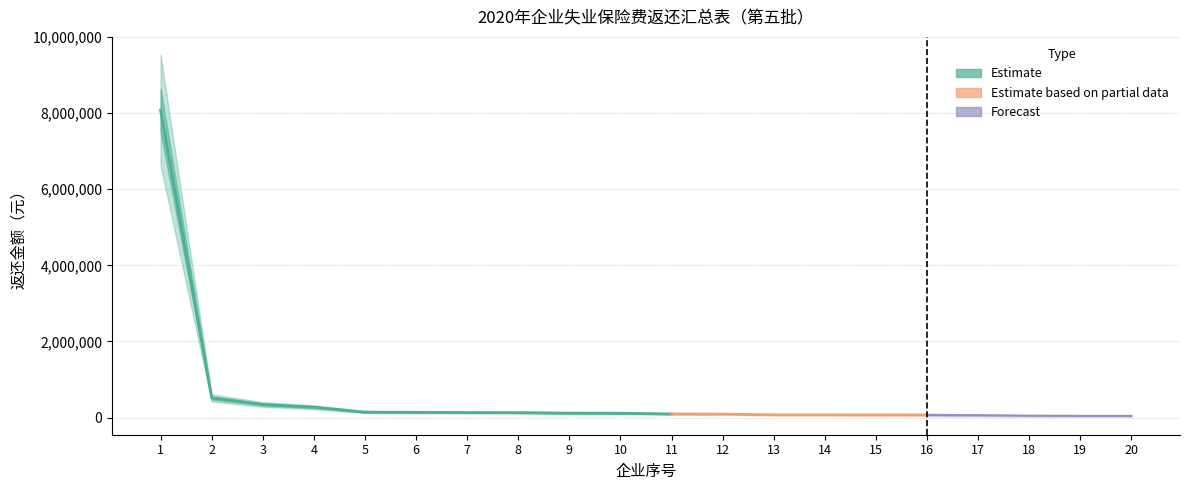

Count the number of categories in the chart.

20